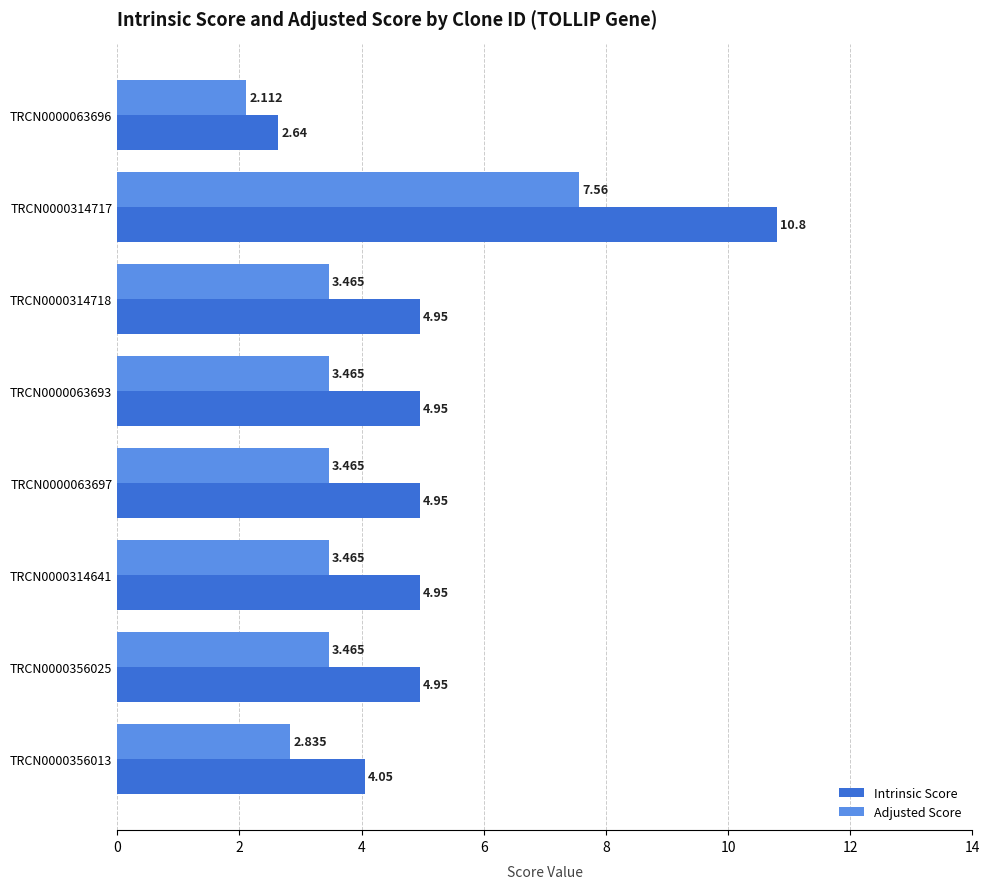

Rank the series by their maximum value, from highest to lowest.

Intrinsic Score, Adjusted Score